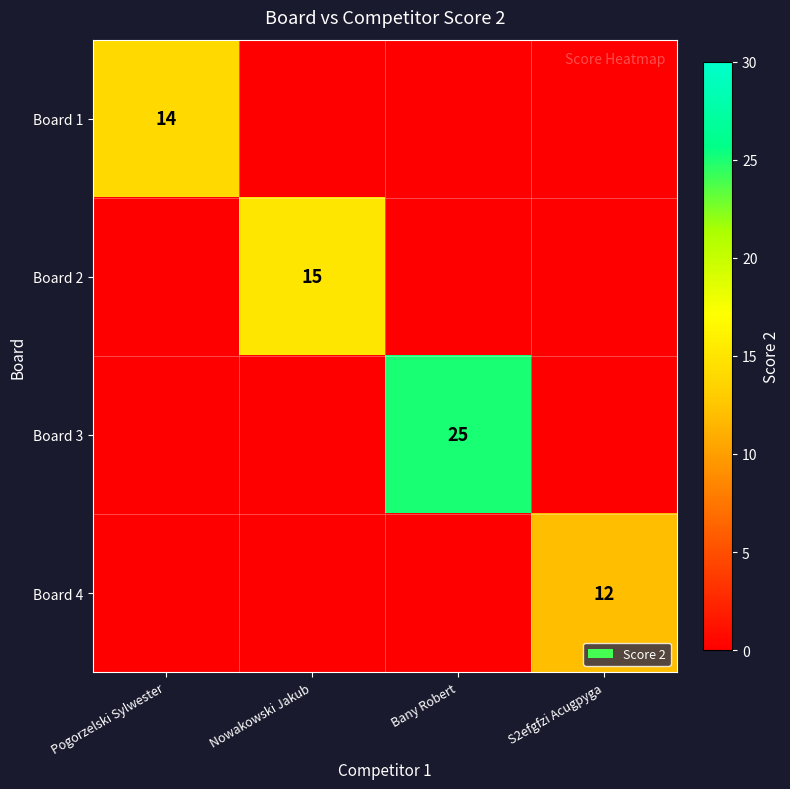

The Board 4 series shows -7 at Bany Robert. True or false?

False